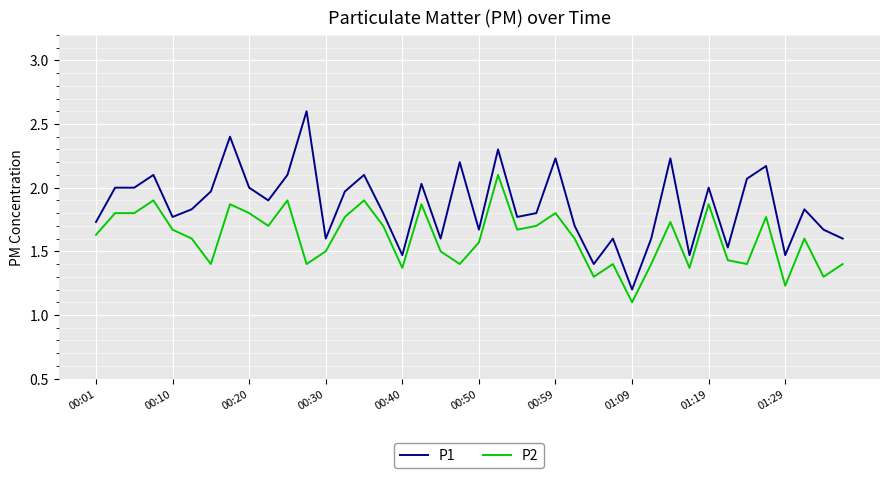

Rank the series by their average value, from lowest to highest.

P2, P1